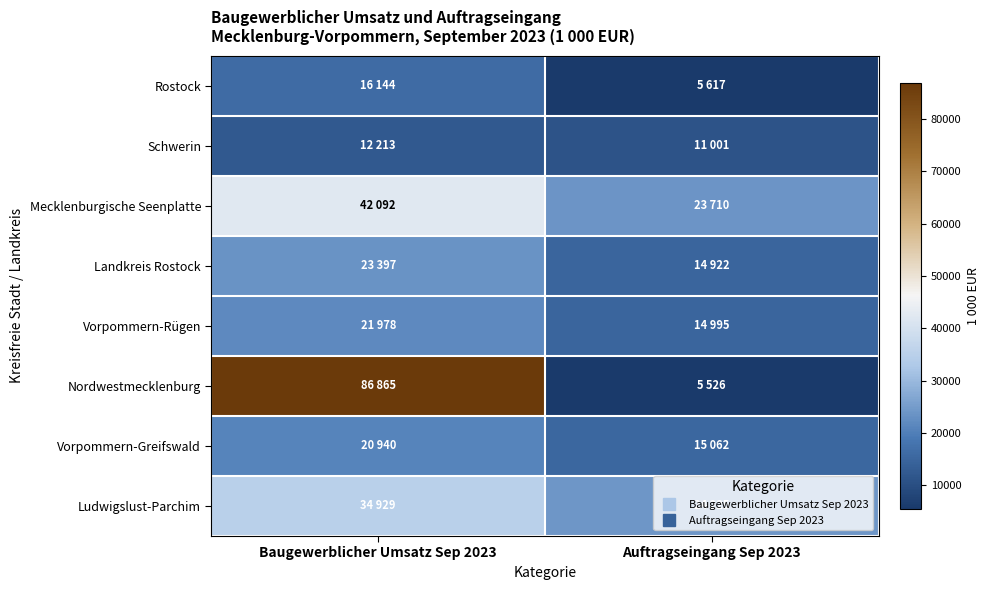

At Auftragseingang Sep 2023, list the series in order from smallest to largest.

Nordwestmecklenburg, Rostock, Schwerin, Landkreis Rostock, Vorpommern-Rügen, Vorpommern-Greifswald, Mecklenburgische Seenplatte, Ludwigslust-Parchim